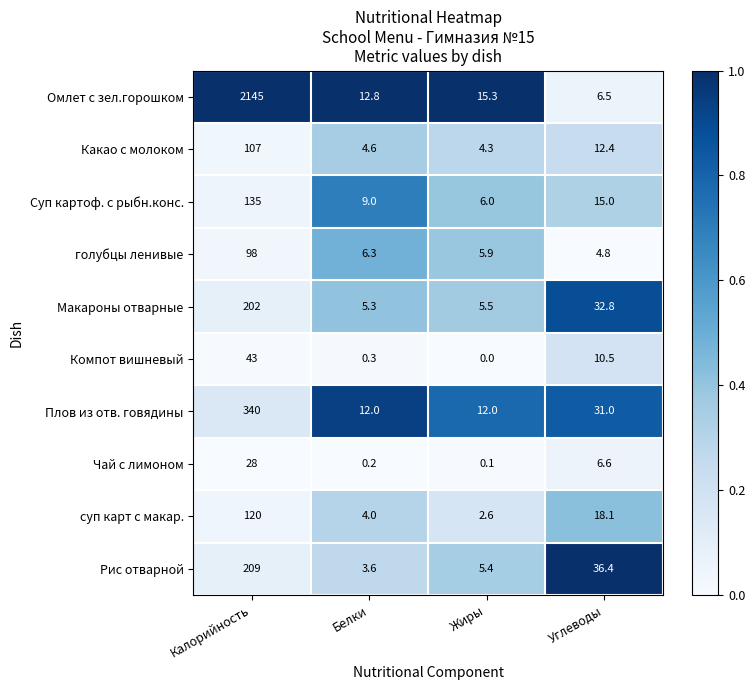

What is the total value across all series at Углеводы?

174.1